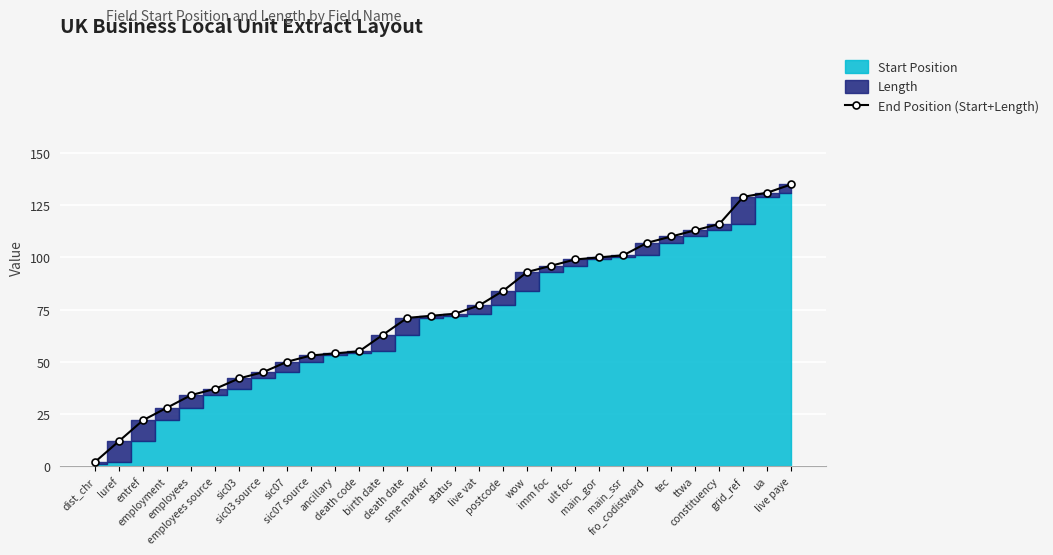

Which label corresponds to the largest value in the chart?

live paye